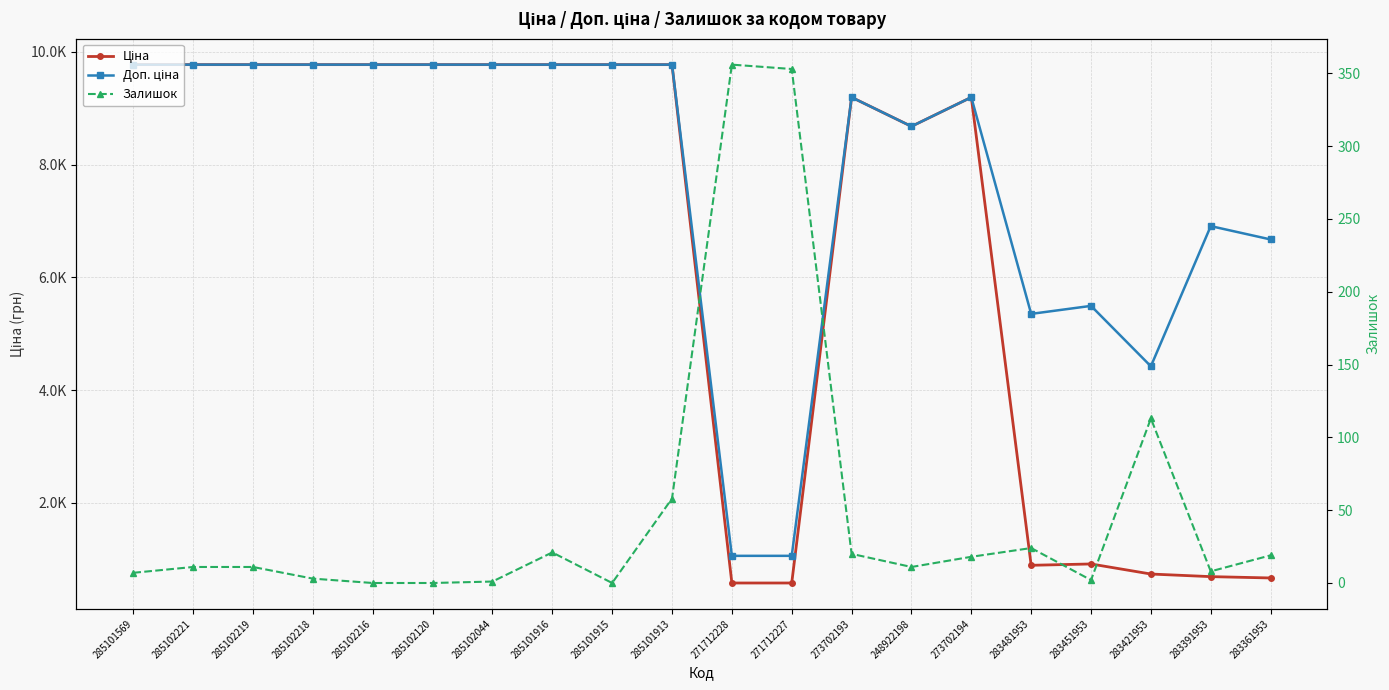

Between 285101916 and 283481953, which series saw the biggest shift?

Ціна